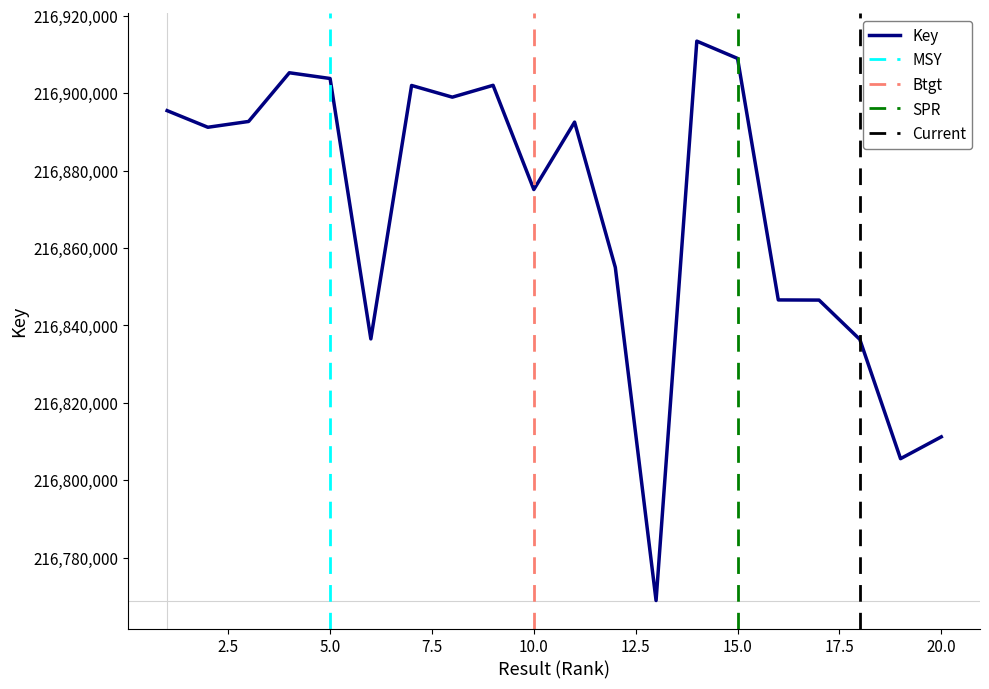

Reading right to left, what are all the values shown in this chart?

20=216811198	19=216805555	18=216836381	17=216846540	16=216846578	15=216908988	14=216913459	13=216768890	12=216854983	11=216892532	10=216875112	9=216902043	8=216898983	7=216902003	6=216836506	5=216903805	4=216905288	3=216892702	2=216891201	1=216895499